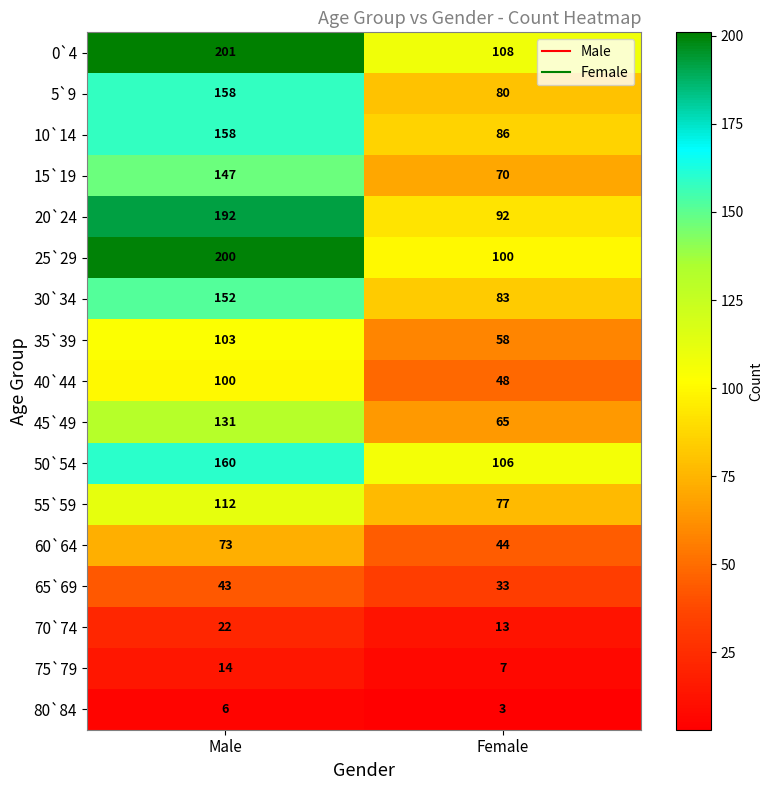

Is it true that 10`14 equals 121 at Female?

False